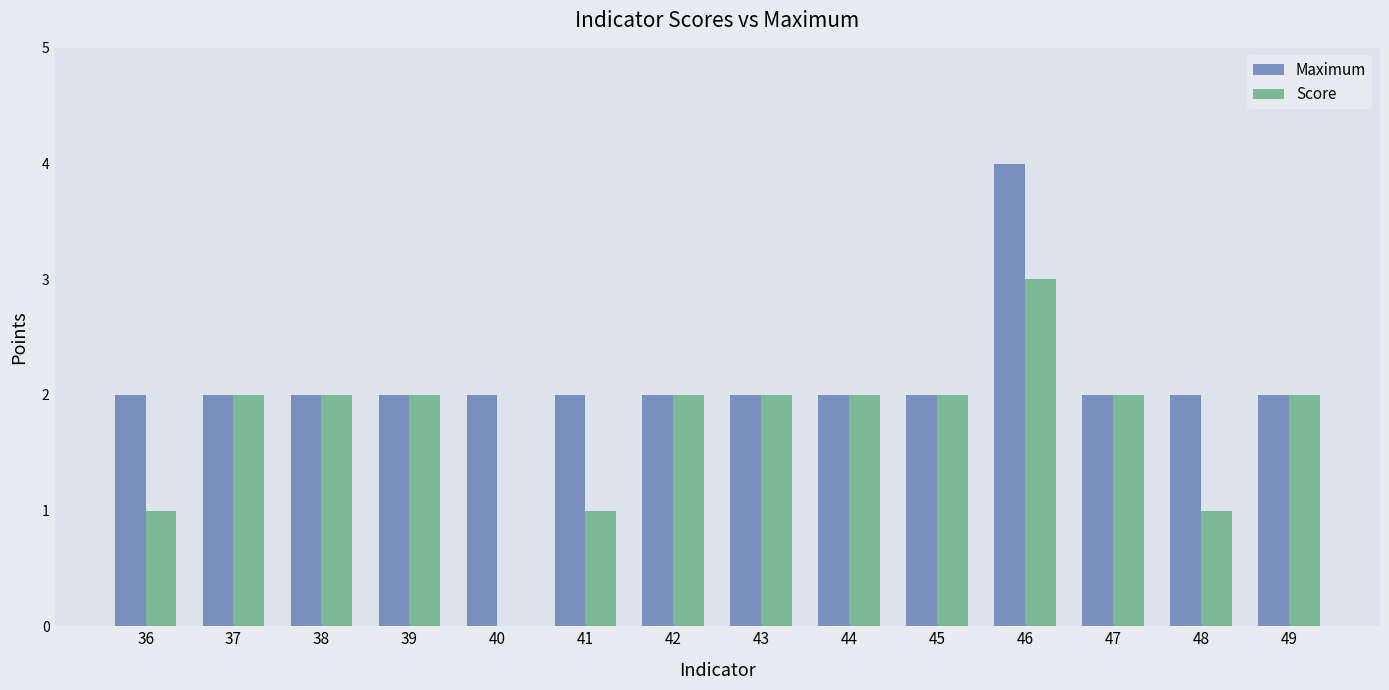

The value of Score at 44 is 1. True or false?

False